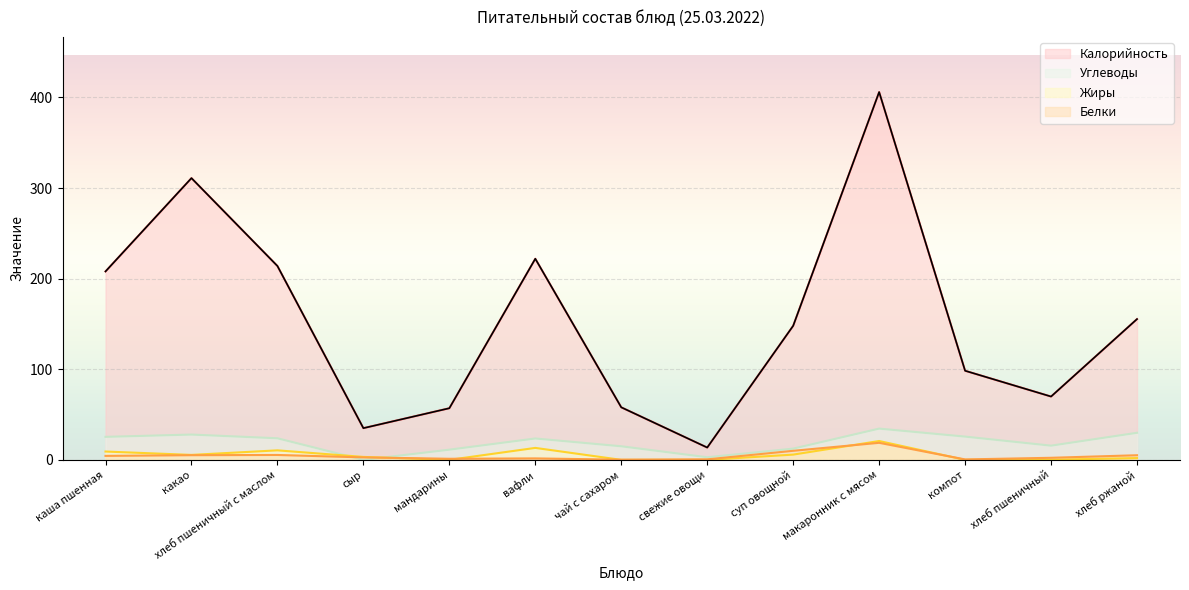

How many lines are shown in the chart?

4